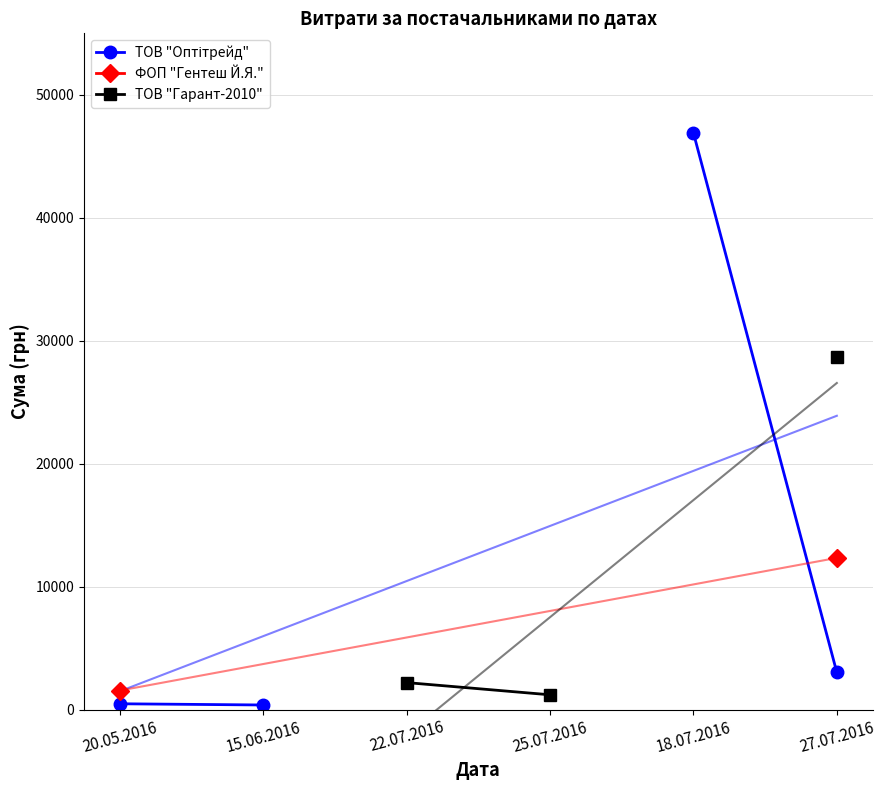

True or false: ТОВ "Оптітрейд" and ФОП "Гентеш Й.Я." intersect in this chart.

False